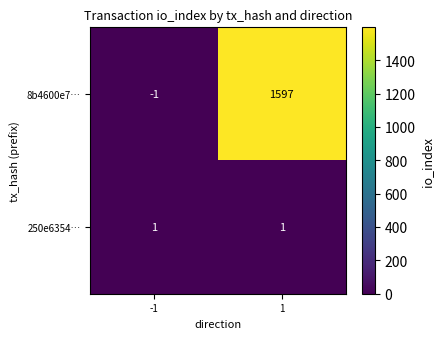

Reading right to left, extract all data points from this chart.

8b4600e7…: 1597	-1
250e6354…: 1	1